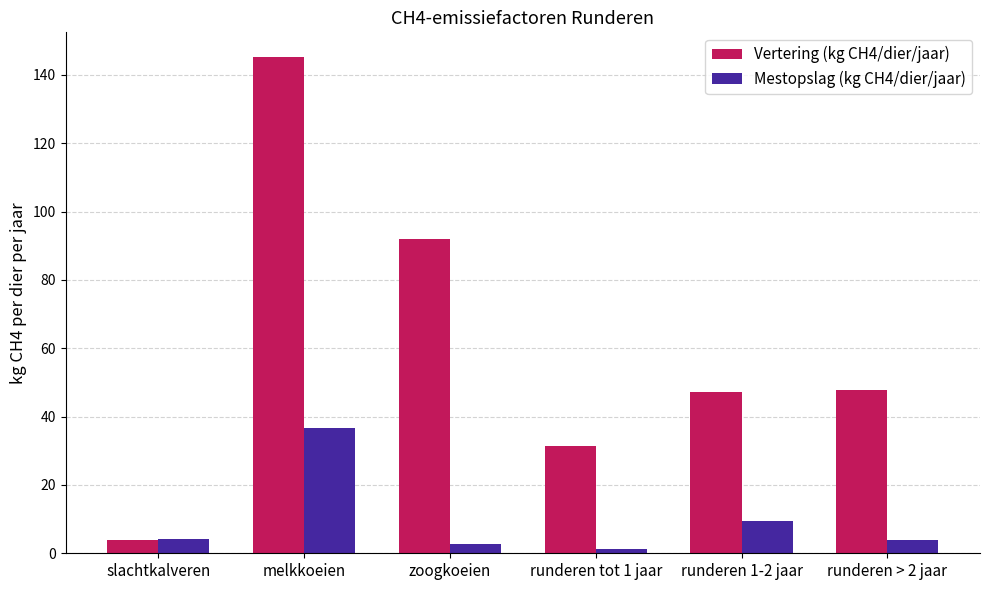

What is the difference between the highest and lowest values at melkkoeien?

108.5